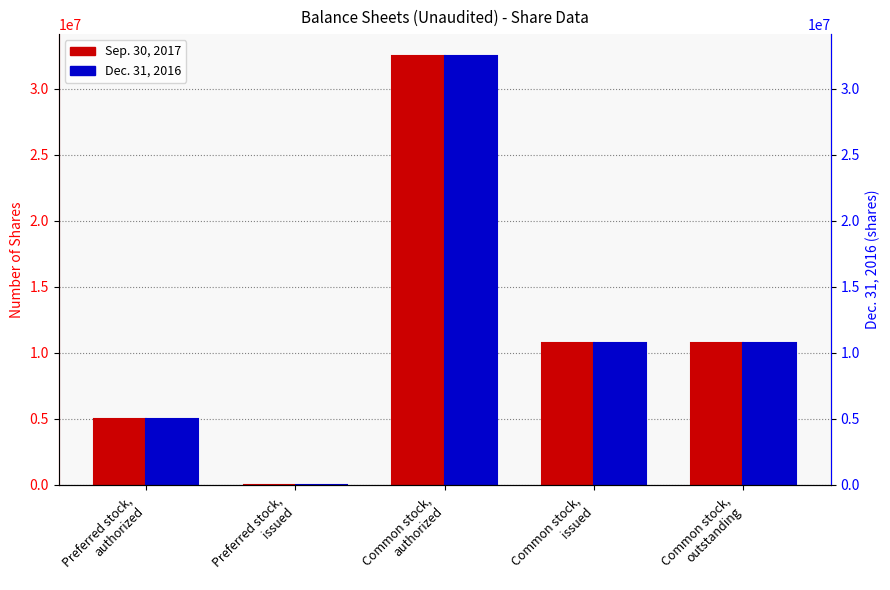

What are all the series names shown in the legend?

Sep. 30, 2017, Dec. 31, 2016